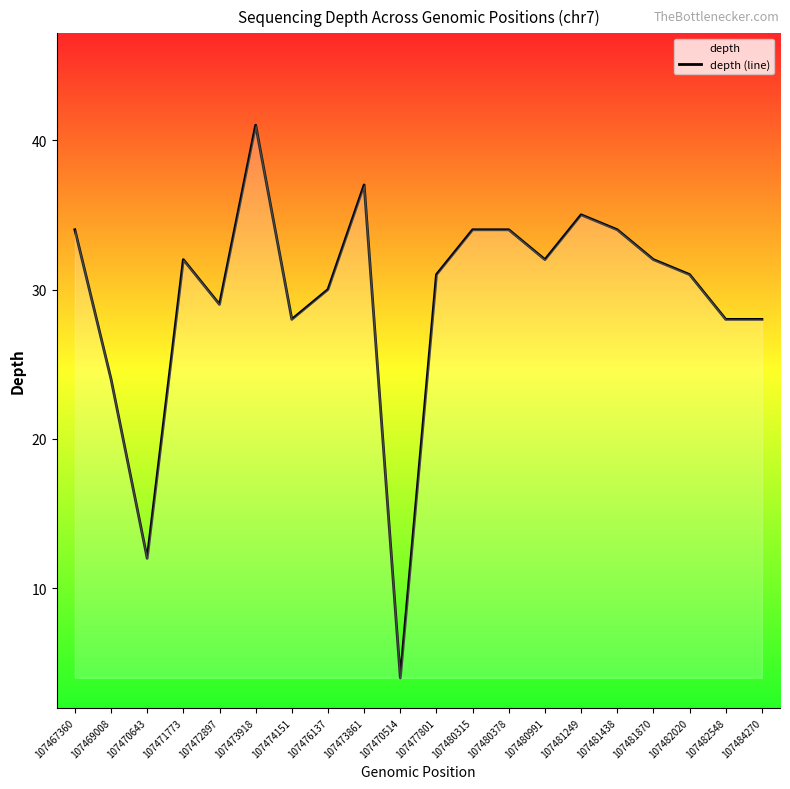

At which label is the value closest to 22?

107469008